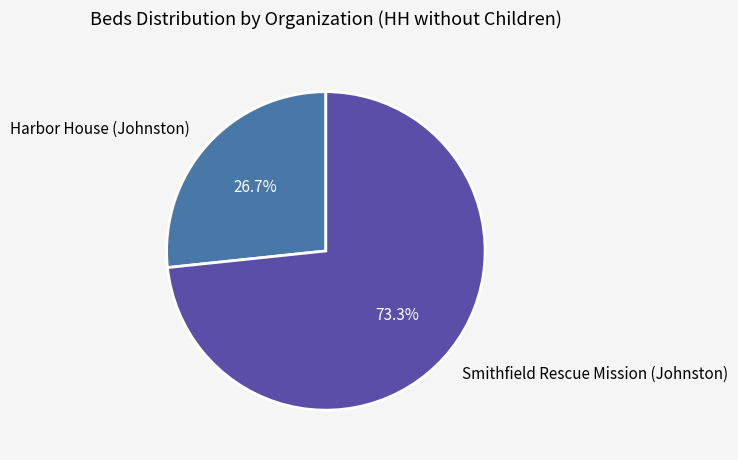

Rank the categories by value from lowest to highest.

Harbor House (Johnston), Smithfield Rescue Mission (Johnston)